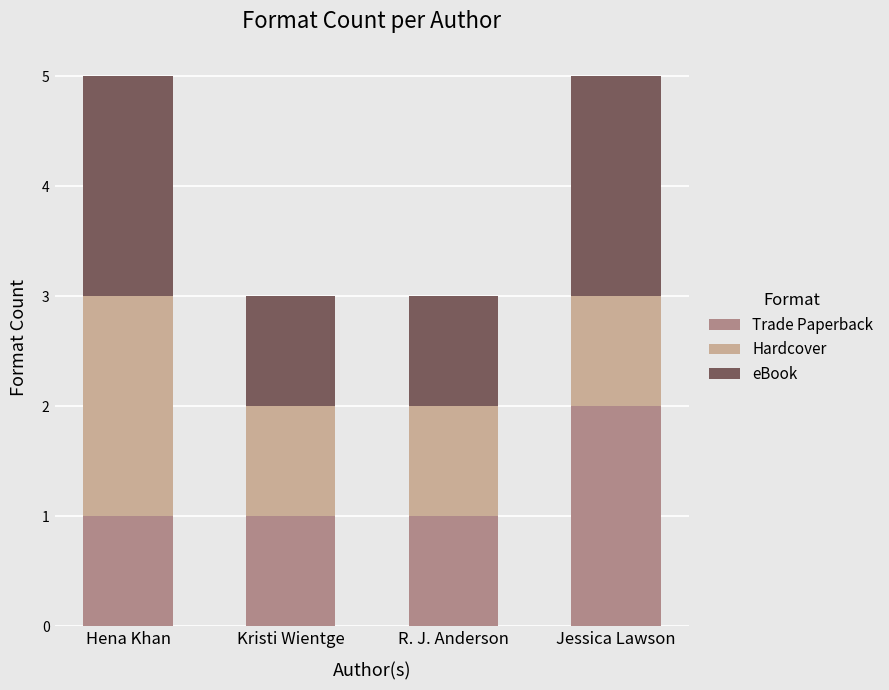

What is the total value across all series at Jessica Lawson?

5